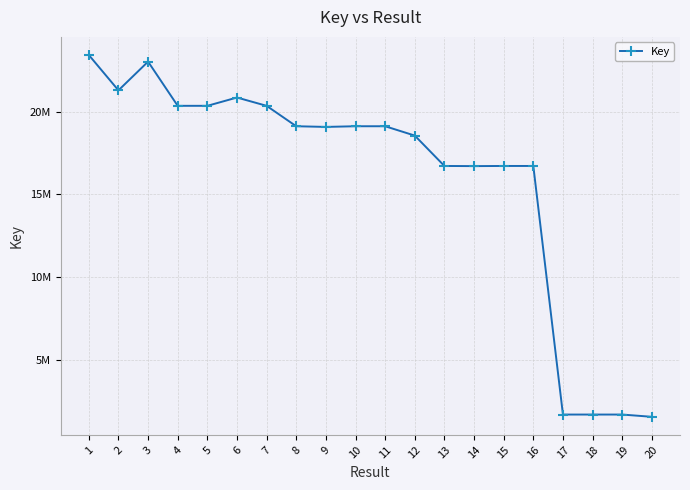

Is this an area chart (filled region under the line)?

No